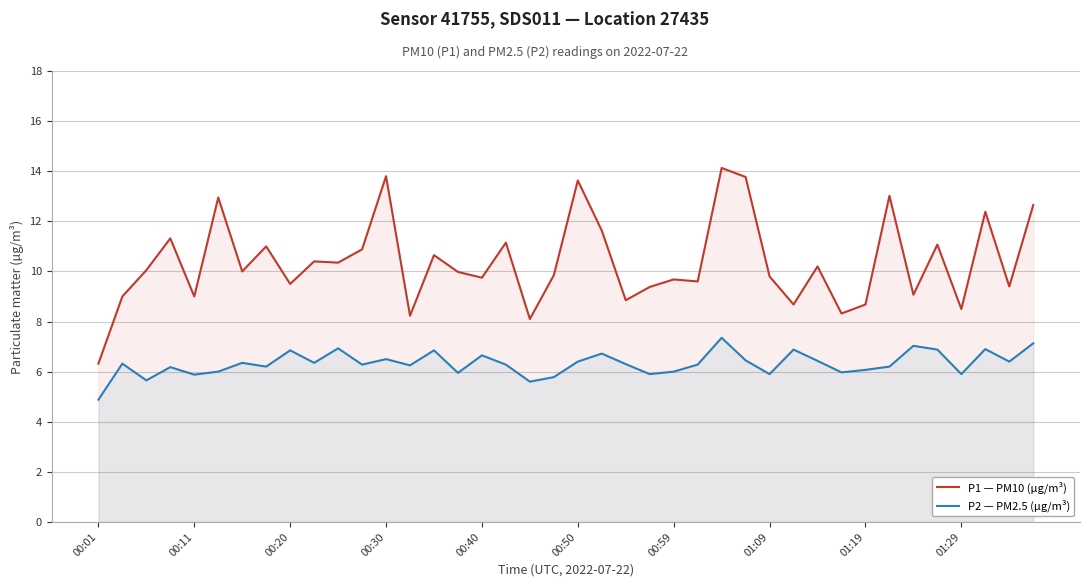

Which series has the largest range (max minus min)?

P1 — PM10 (µg/m³)